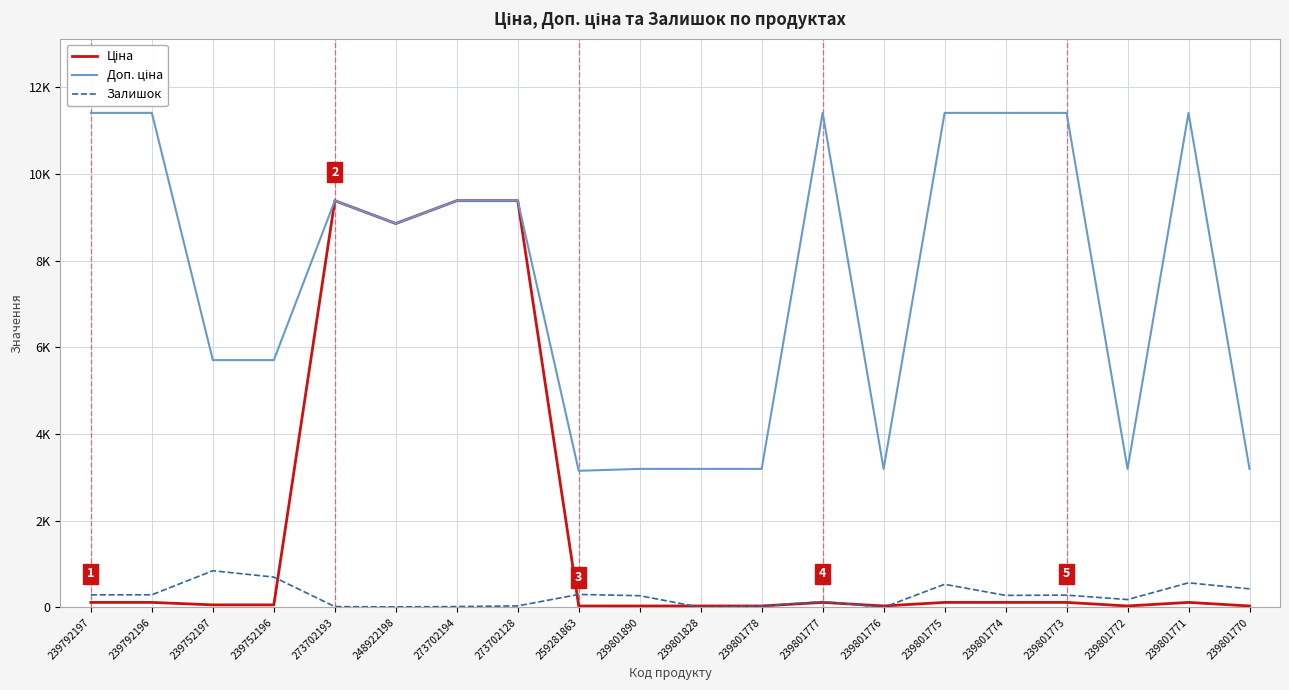

Which category has the lowest value across all series?

239801828